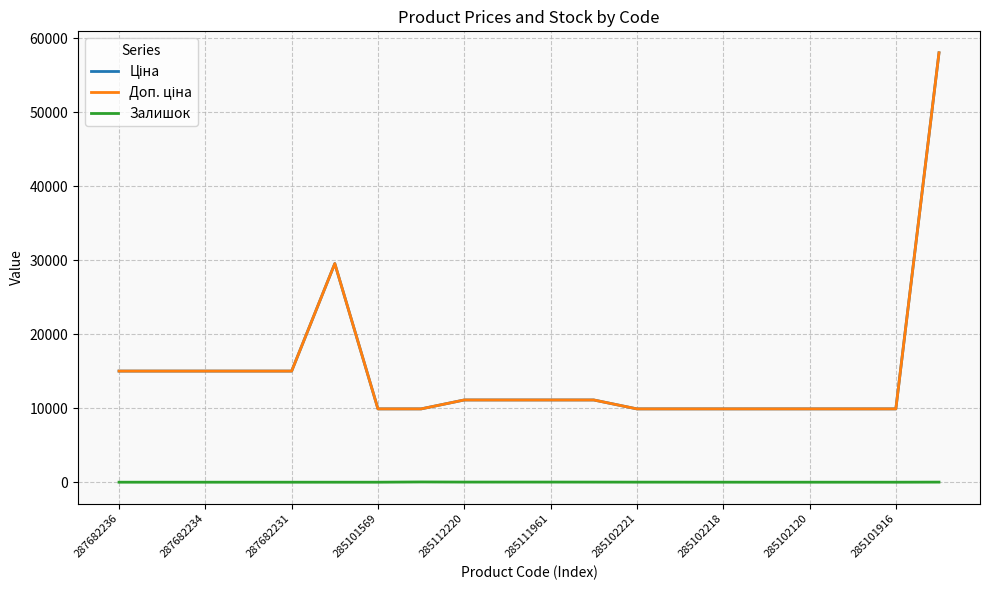

Does the chart have visible grid lines?

Yes